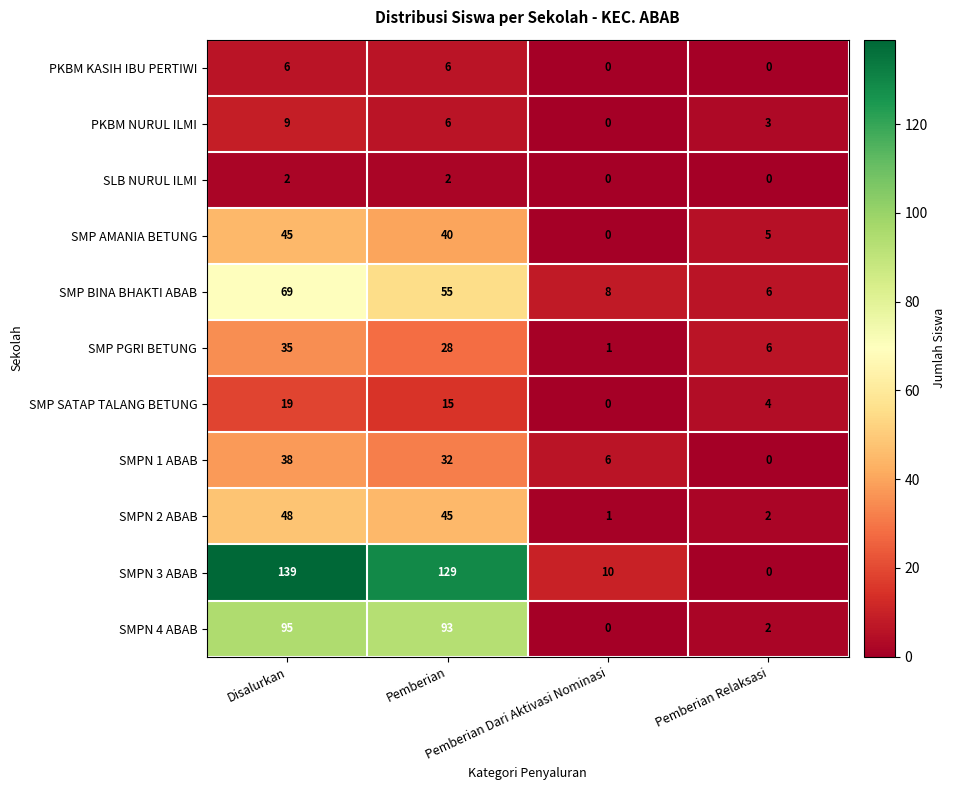

What is the difference between the maximum and minimum values in the PKBM NURUL ILMI series?

9